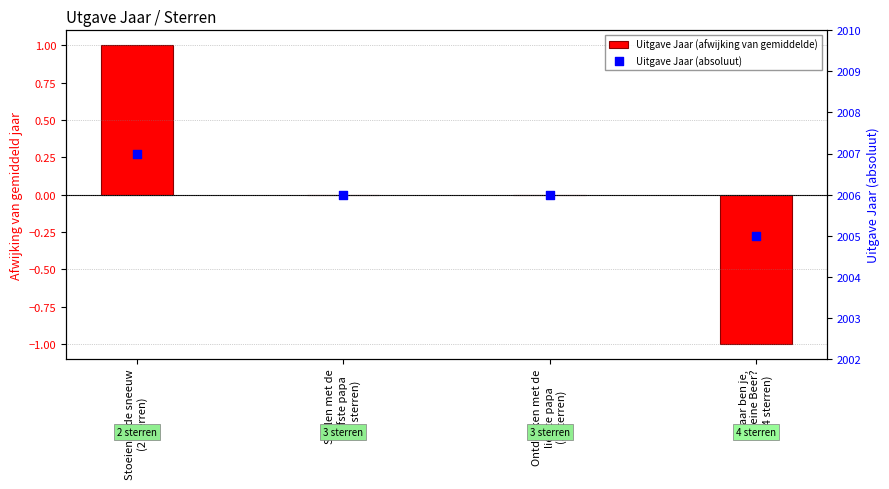

Which series has the largest total across all categories?

Uitgave Jaar (absoluut)